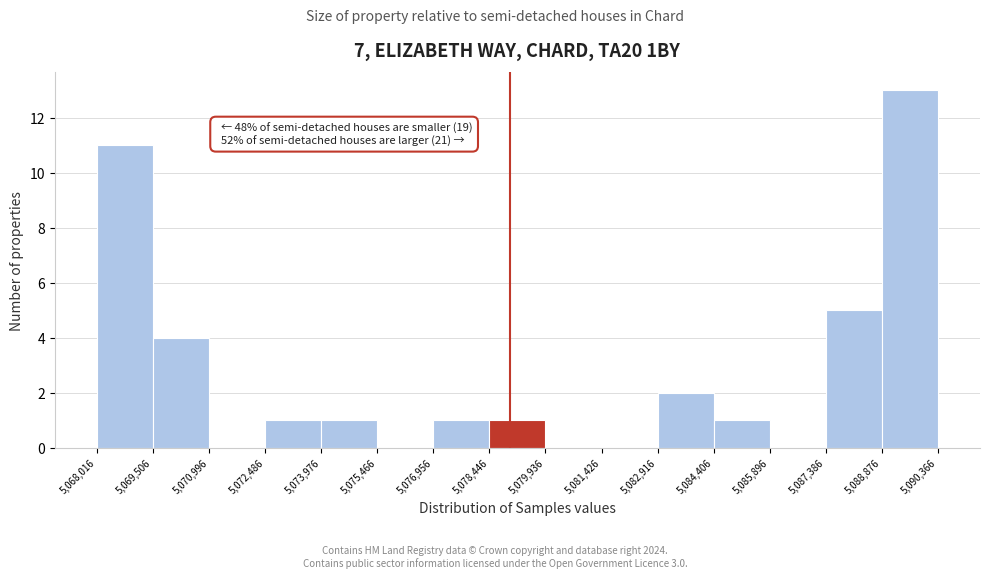

Over which range of the x-axis is the bar tallest?

5,088,876 to 5,090,366